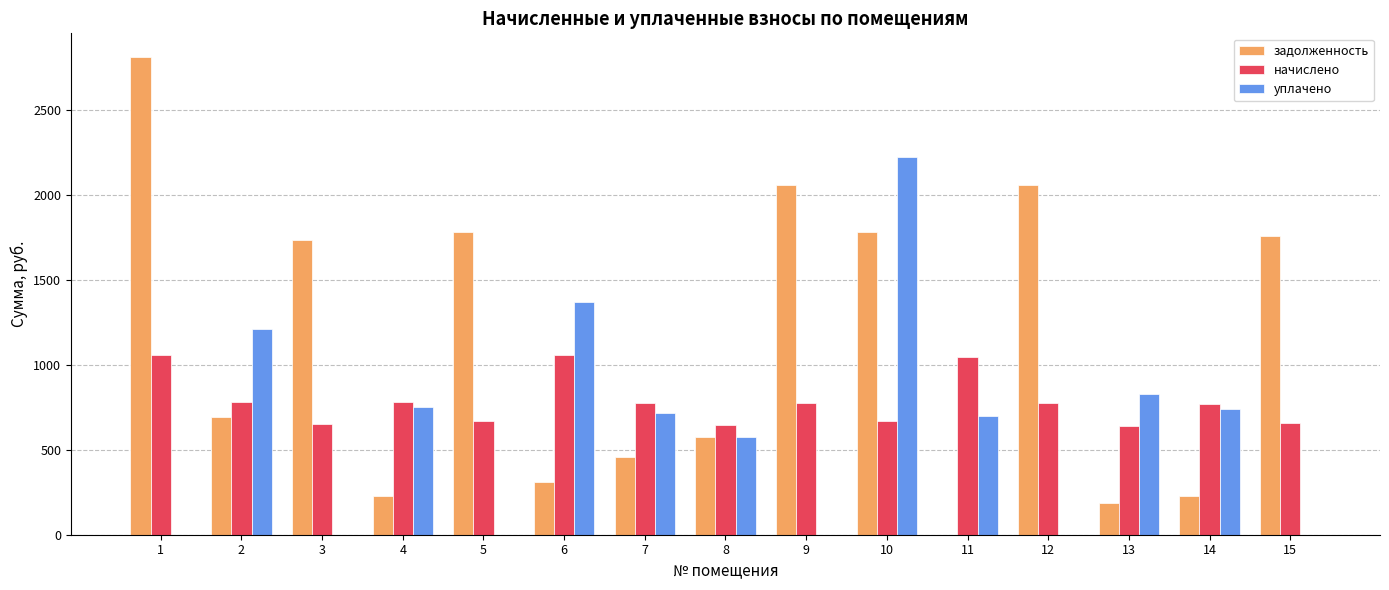

Between 4 and 8, which series saw the biggest shift?

задолженность